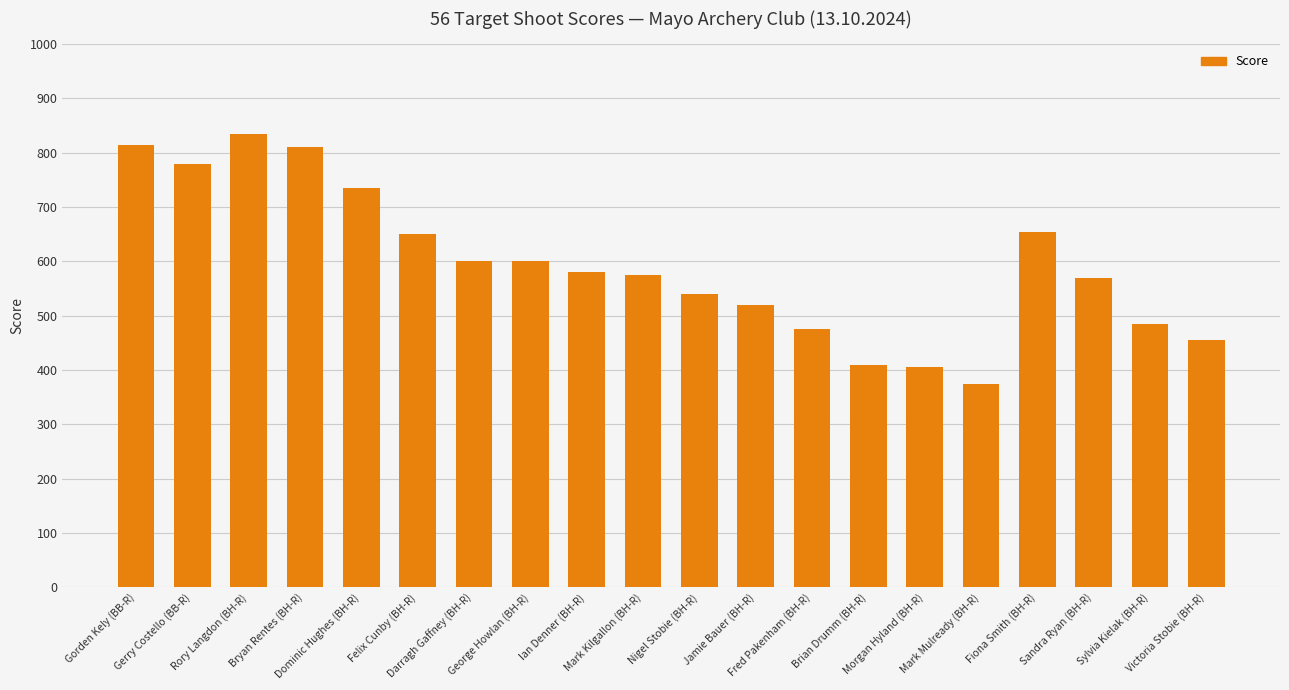

How many bars are there in total?

20